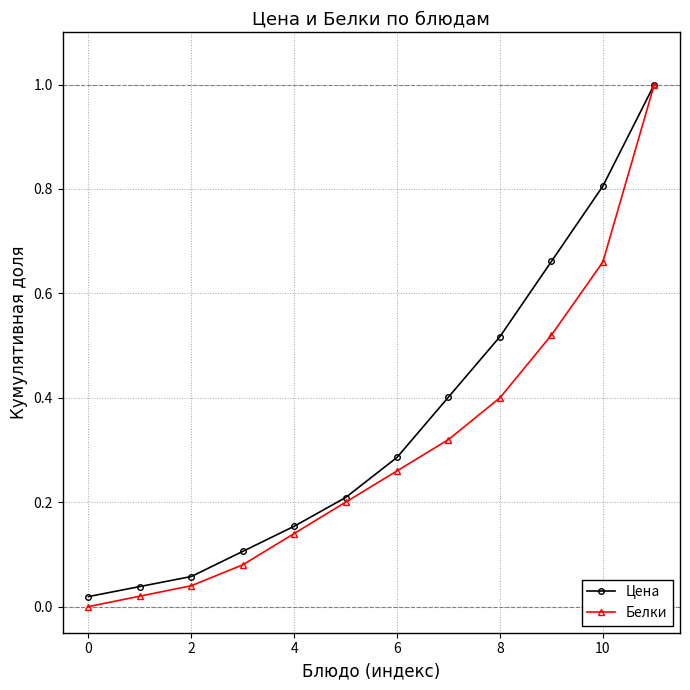

Which series has the widest spread of values?

Белки